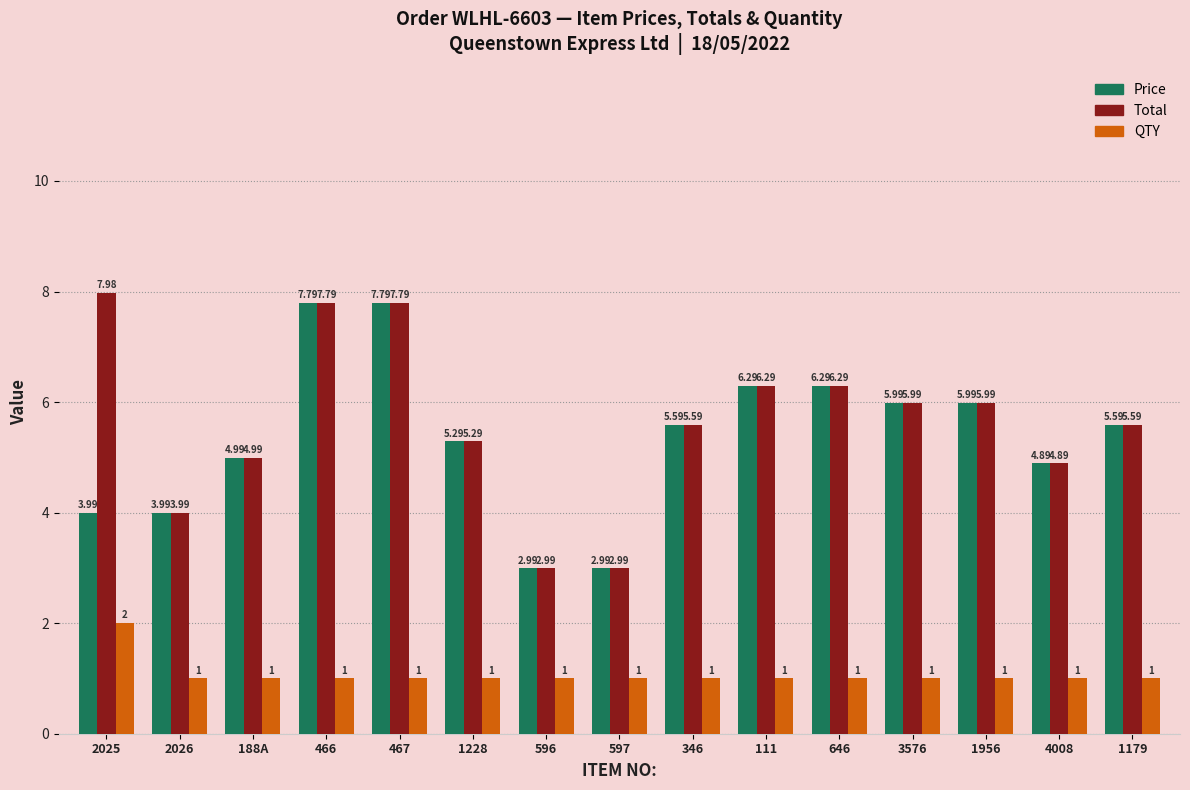

Which series has the widest spread of values?

Total